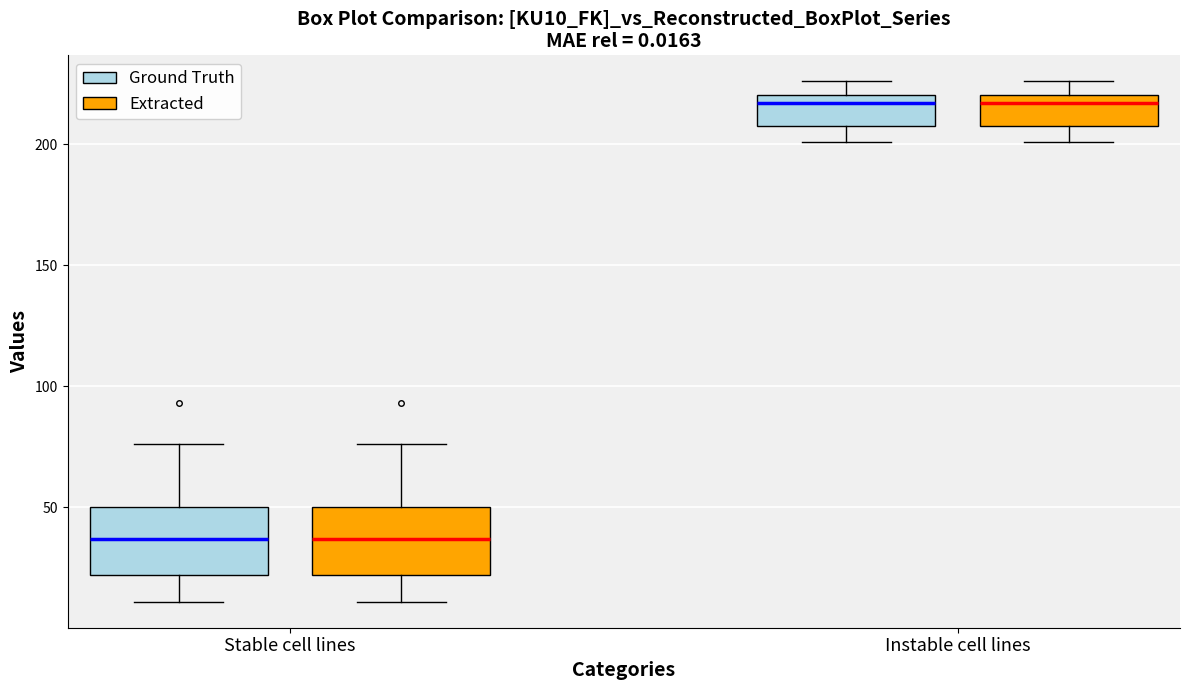

Reading left to right, read every box against the y-axis: the position of its median line, the range the box covers, and the ends of its whiskers. The values are not printed on the chart, so give them approximately, as read against the axis.

Stable cell lines (Ground Truth): median 35, box 20 to 50, whiskers 10 to 75
Stable cell lines (Extracted): median 35, box 20 to 50, whiskers 10 to 75
Instable cell lines (Ground Truth): median 215, box 210 to 220, whiskers 200 to 225
Instable cell lines (Extracted): median 215, box 210 to 220, whiskers 200 to 225